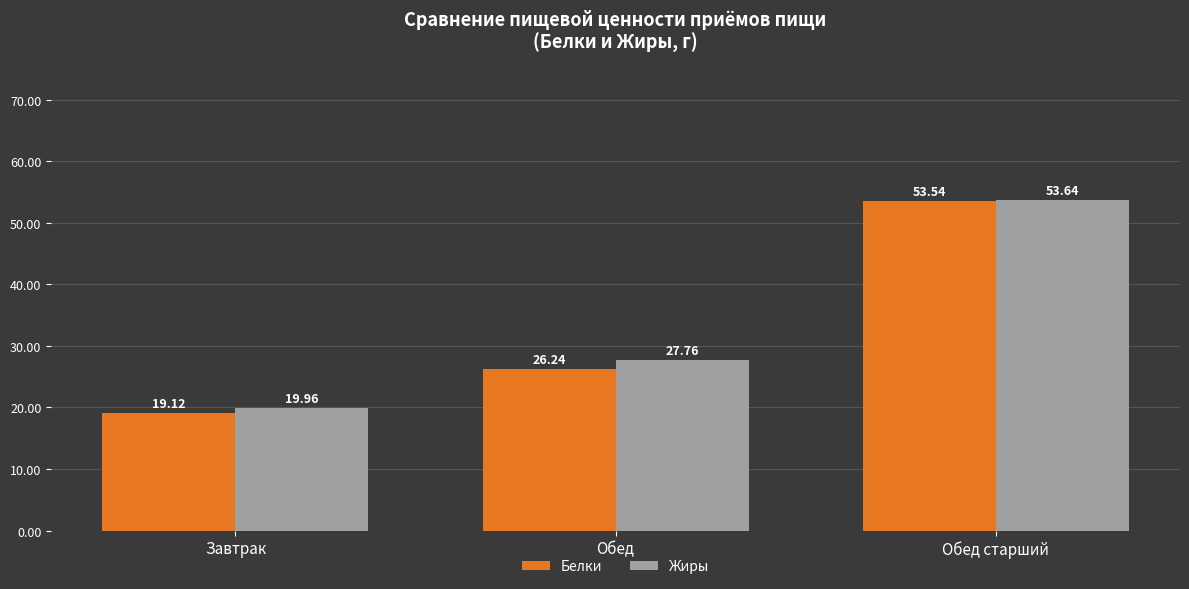

Which series changed the most between Завтрак and Обед?

Жиры